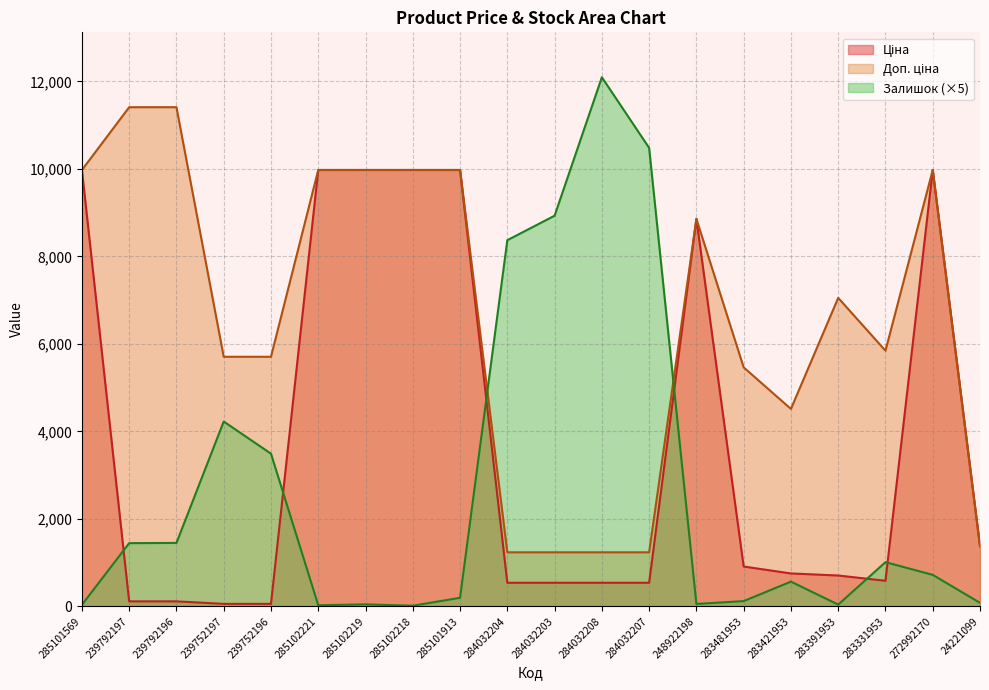

What is the label of the 18th point from the right?

239792196